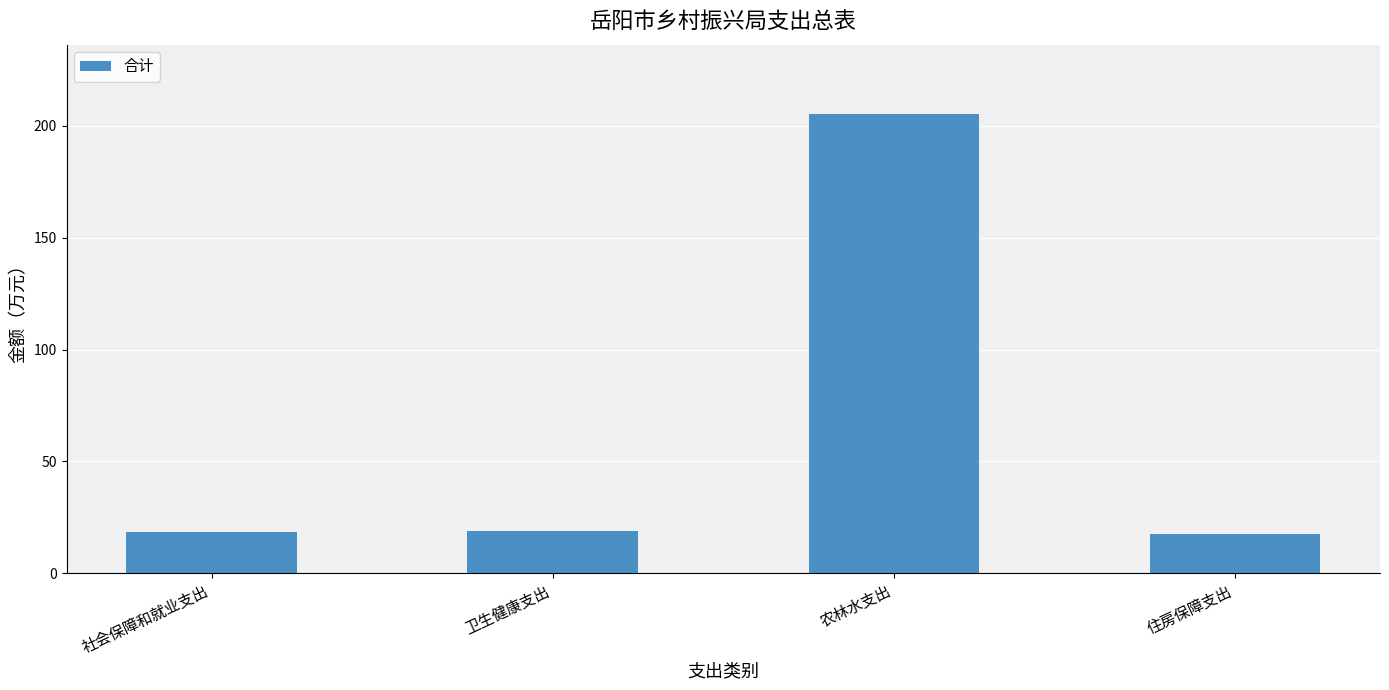

What is the approximate value at 社会保障和就业支出?

18.4